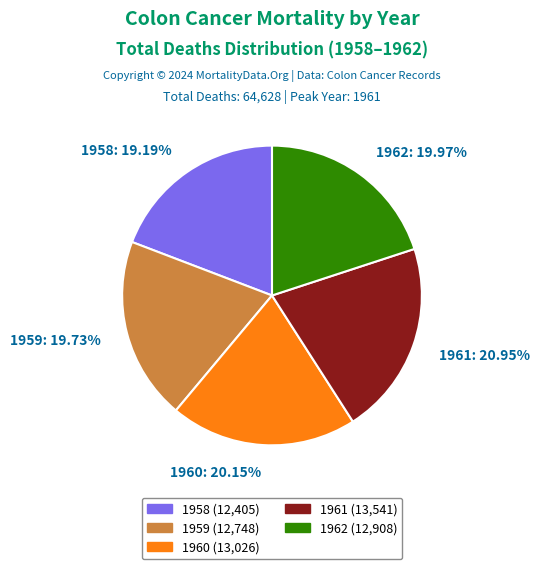

Is there any slice that represents more than half of the pie?

No